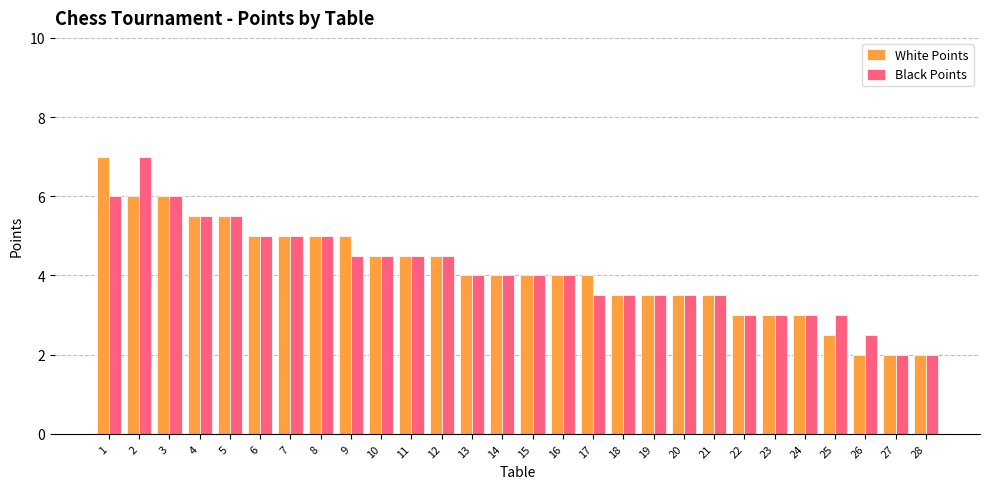

Count the Black Points values in the range 3 to 5.

20